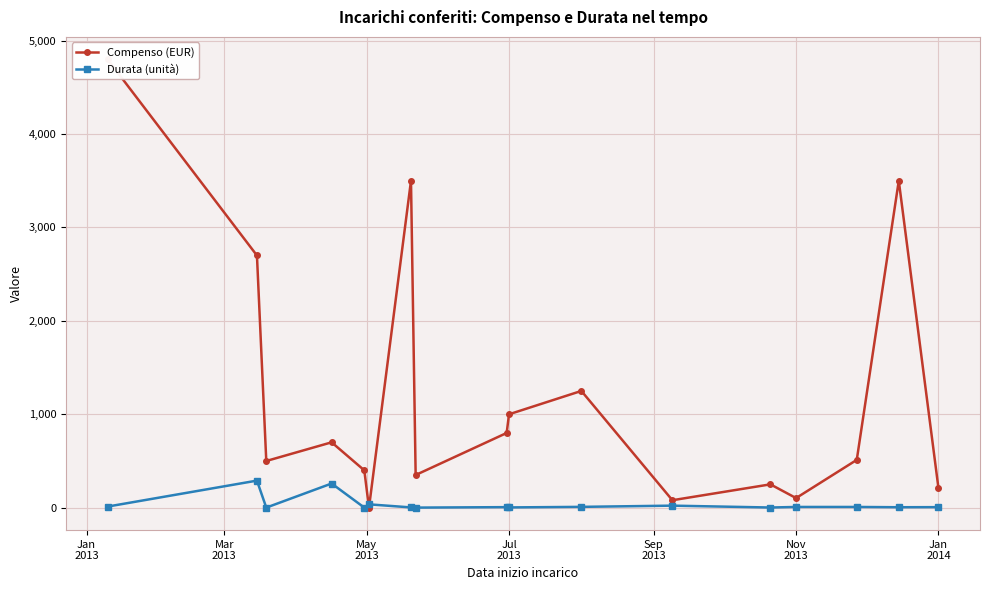

Is this an area chart (filled region under the line)?

No